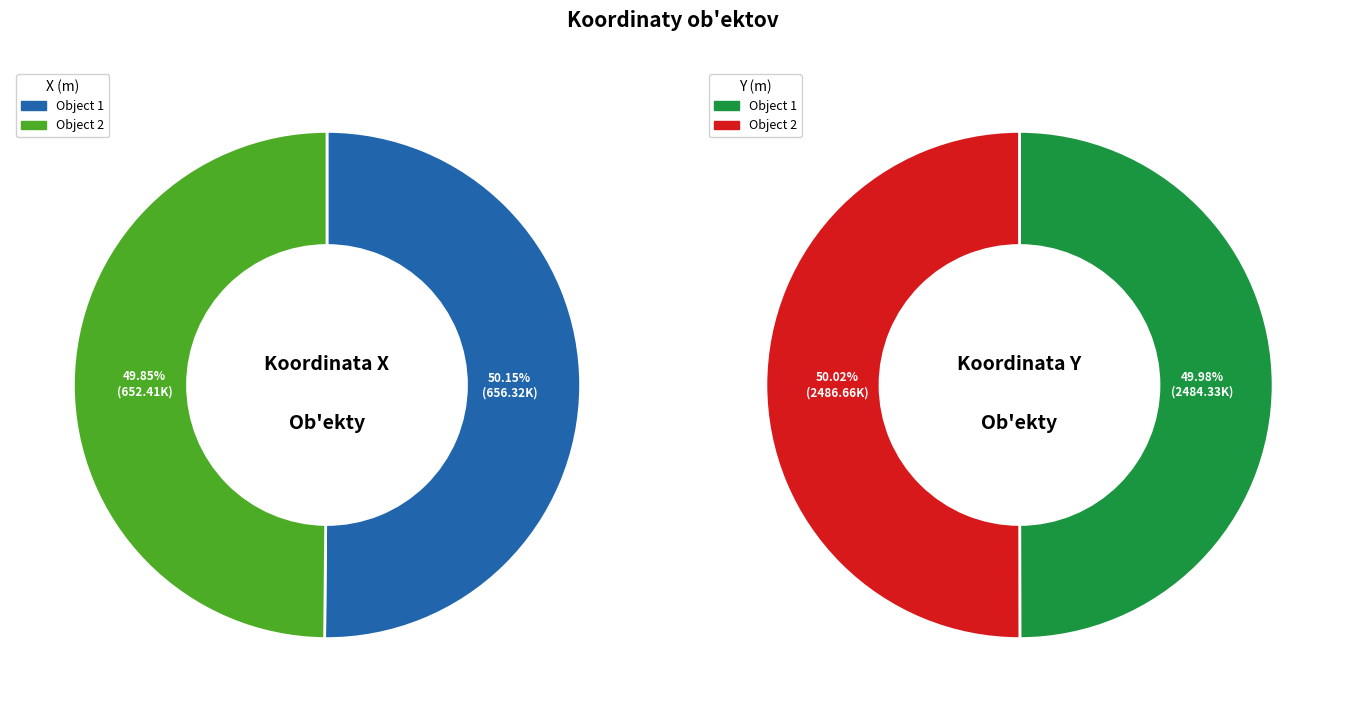

Which category has the biggest portion of the pie?

2